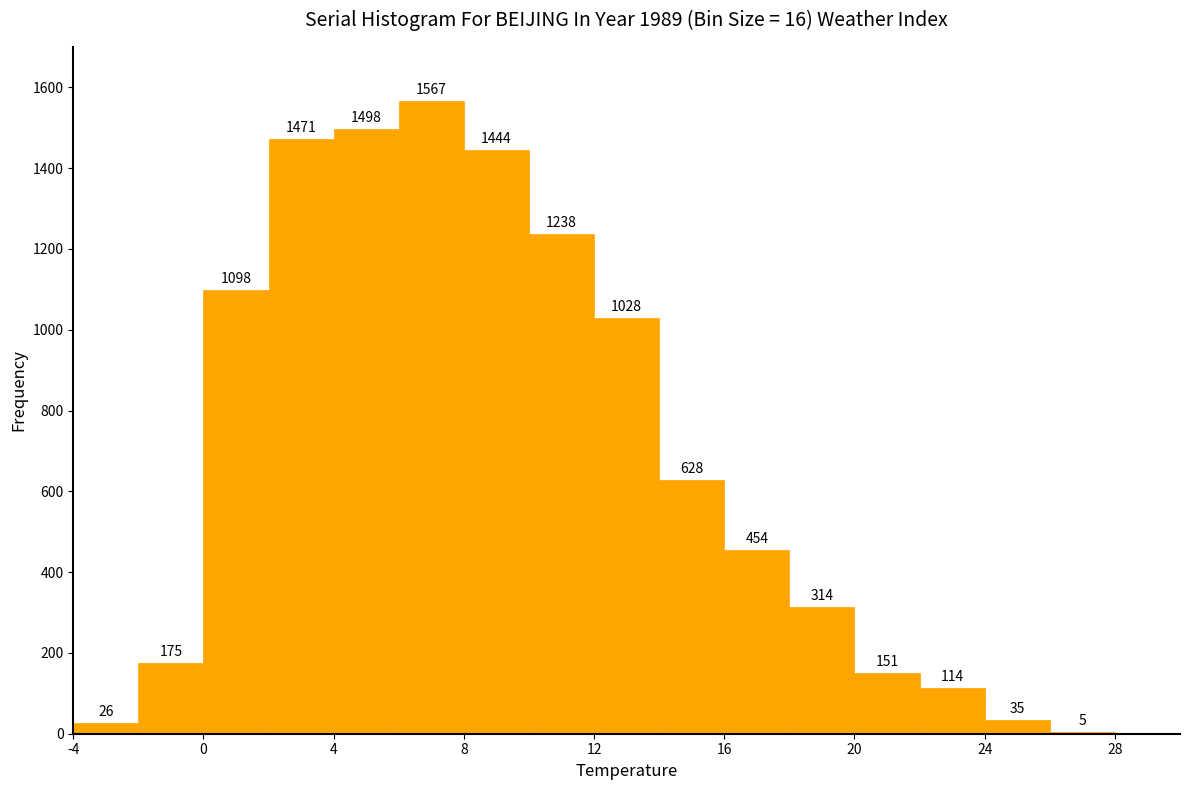

Reading left to right, list every bar in this chart as the range it spans on the x-axis followed by its height.

-4 to -2: 26
-2 to 0: 175
0 to 2: 1098
2 to 4: 1471
4 to 6: 1498
6 to 8: 1567
8 to 10: 1444
10 to 12: 1238
12 to 14: 1028
14 to 16: 628
16 to 18: 454
18 to 20: 314
20 to 22: 151
22 to 24: 114
24 to 26: 35
26 to 28: 5